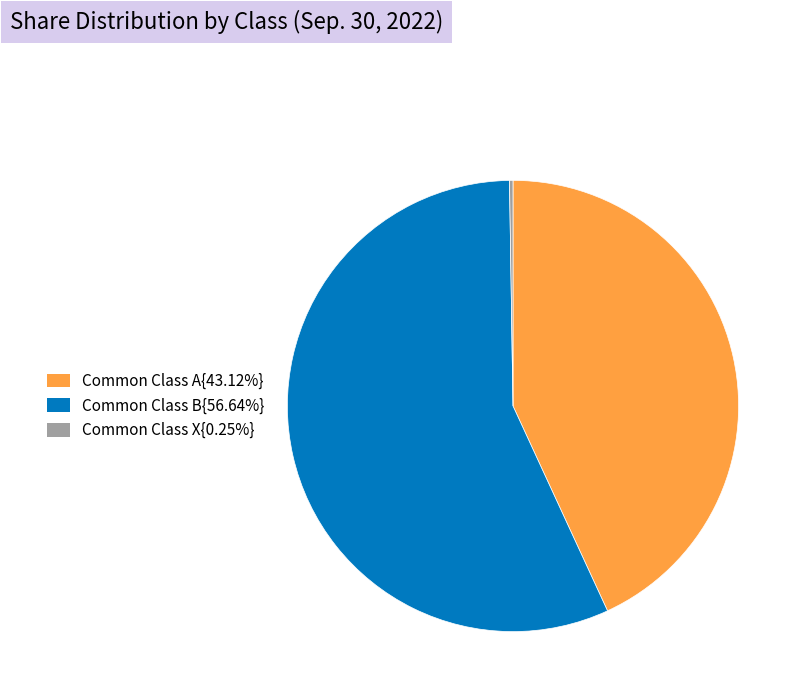

Is there a majority slice in this chart?

Yes